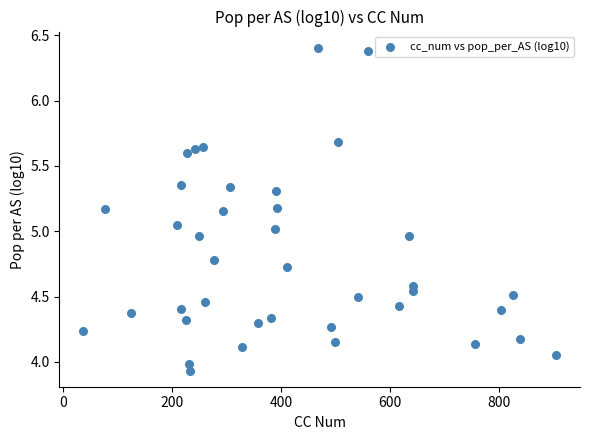

What is the range of Y values (max minus min)?

2.5